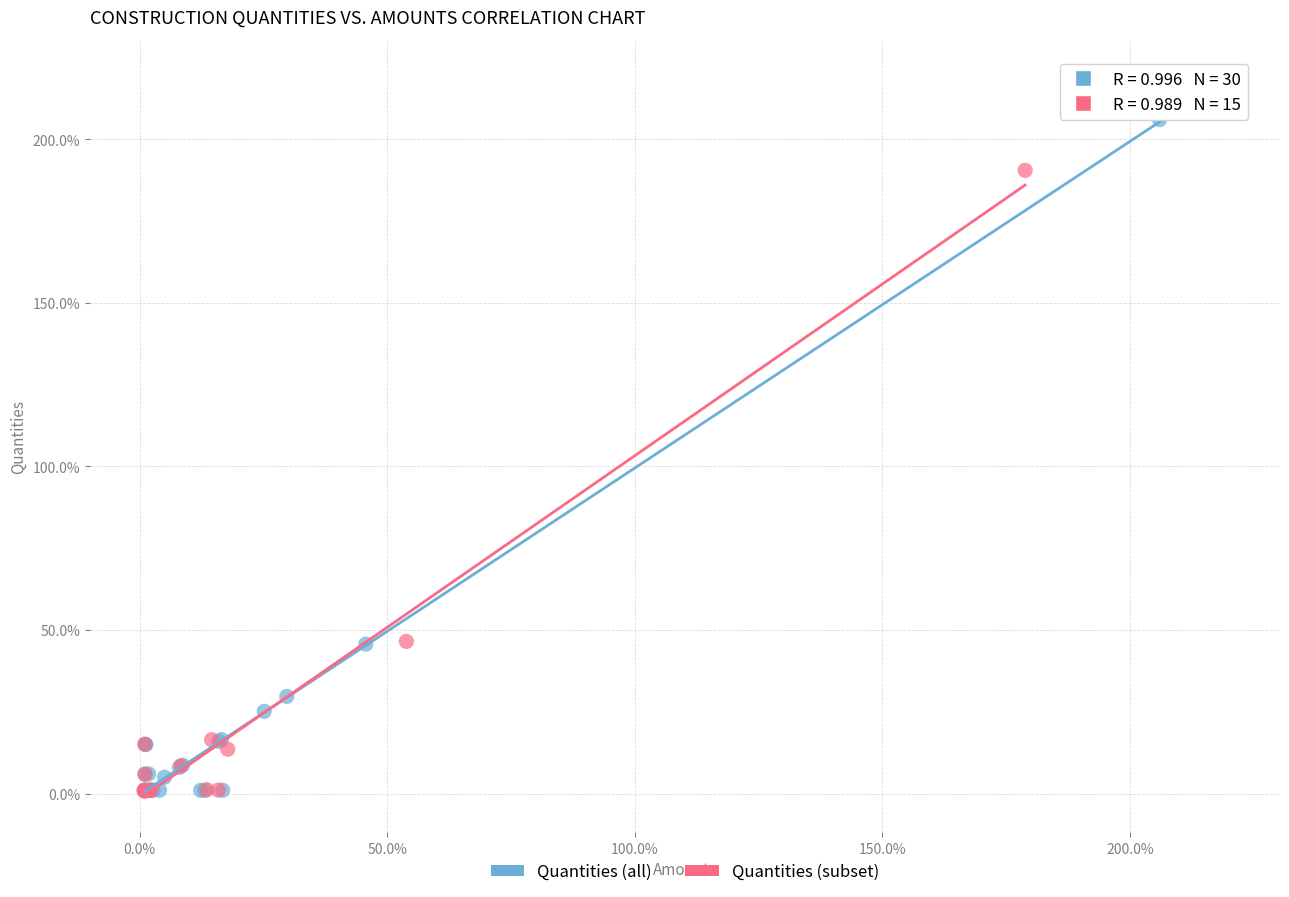

Which series has the widest spread of Y values?

Quantities (all)